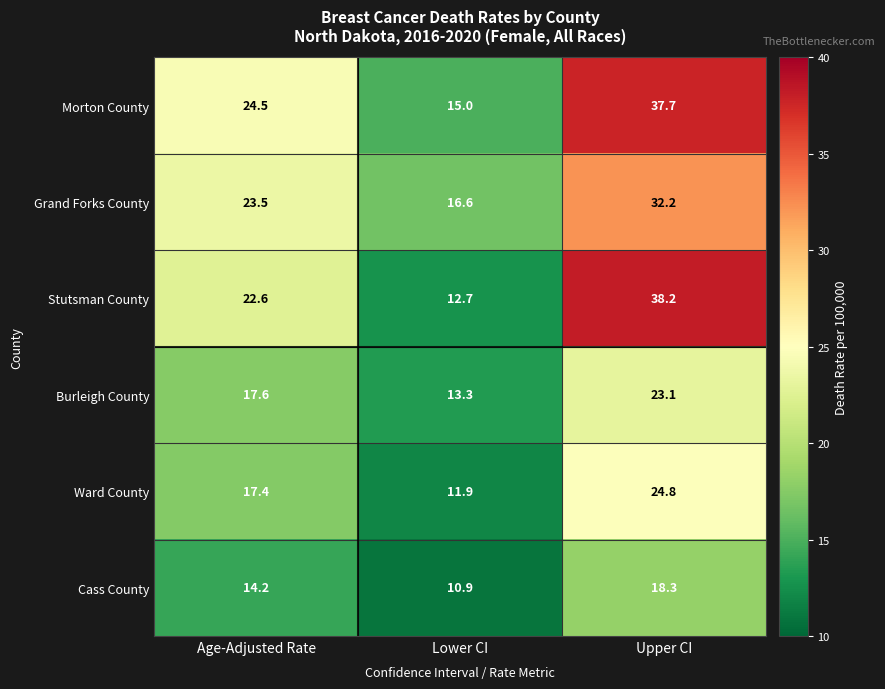

Count the number of data series in this chart.

6